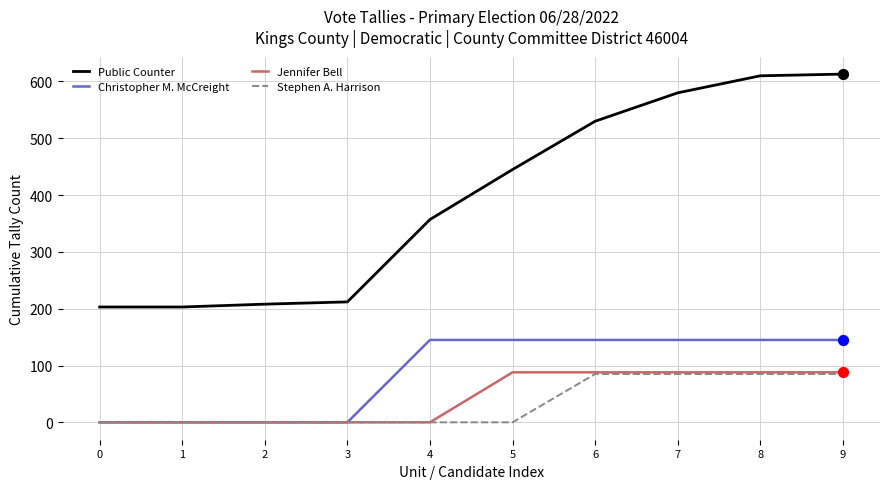

What are all the series names shown in the legend?

Public Counter, Christopher M. McCreight, Jennifer Bell, Stephen A. Harrison